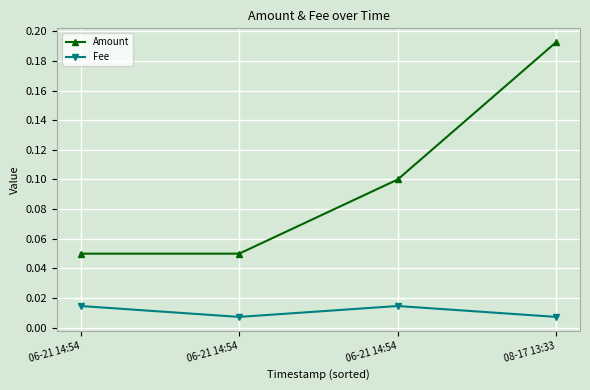

Is this an area chart (filled region under the line)?

No